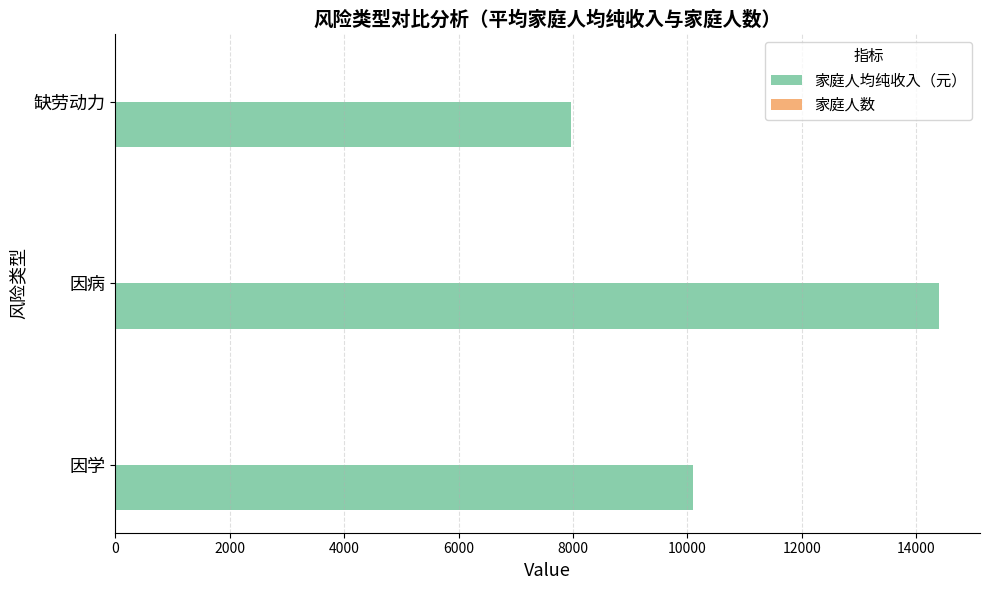

Which series changed the most between 因学 and 因病?

家庭人均纯收入（元）